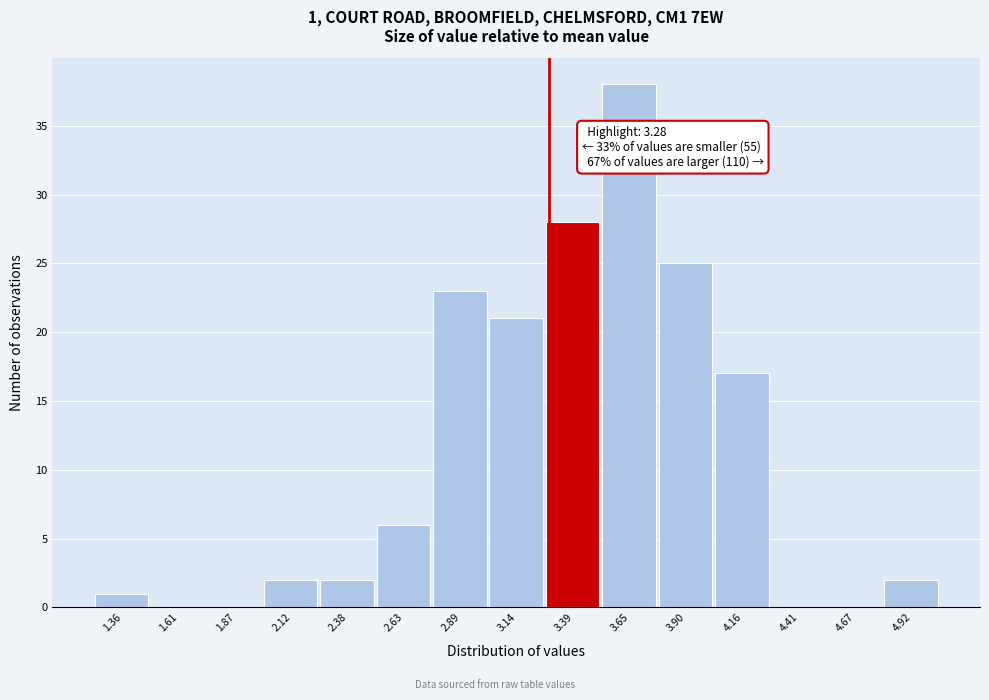

Which range on the x-axis has the tallest bar?

3.50 to 3.80